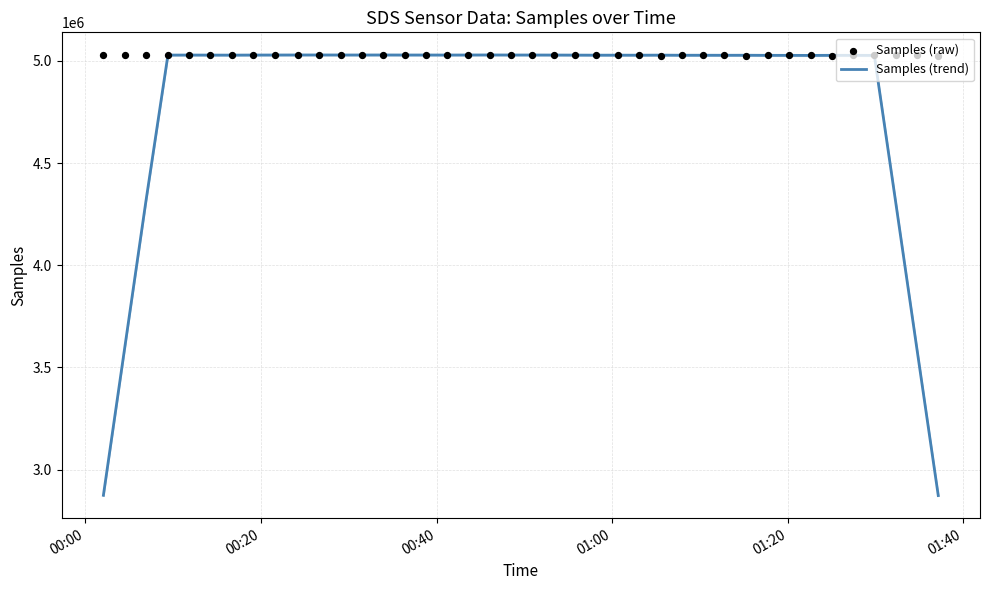

Which series has the largest Y range (max minus min)?

Samples (trend)